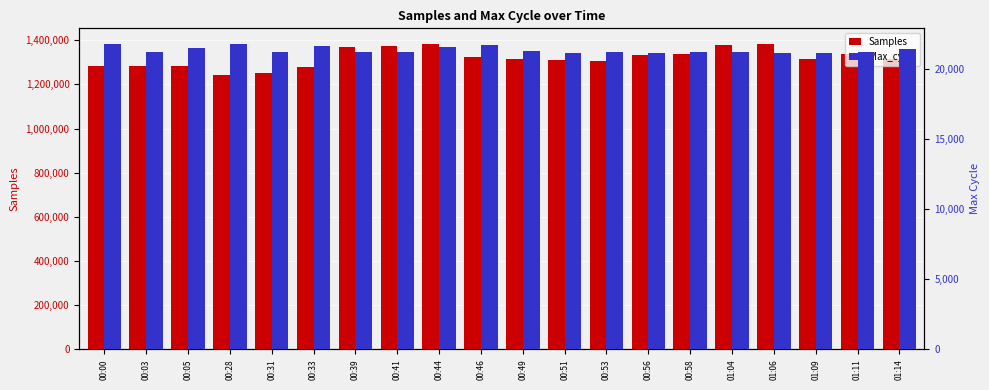

Reading right to left, transcribe all the data shown in this chart.

Samples: 01:14=1316740	01:11=1335801	01:09=1317136	01:06=1384568	01:04=1377723	00:58=1336890	00:56=1333274	00:53=1305396	00:51=1311013	00:49=1314018	00:46=1322219	00:44=1382446	00:41=1373971	00:39=1368409	00:33=1277473	00:31=1250002	00:28=1240791	00:05=1281780	00:03=1284718	00:00=1284550
Max_cycle: 01:14=21425	01:11=21183	01:09=21114	01:06=21157	01:04=21209	00:58=21161	00:56=21152	00:53=21198	00:51=21095	00:49=21264	00:46=21714	00:44=21537	00:41=21167	00:39=21192	00:33=21629	00:31=21211	00:28=21763	00:05=21475	00:03=21213	00:00=21790